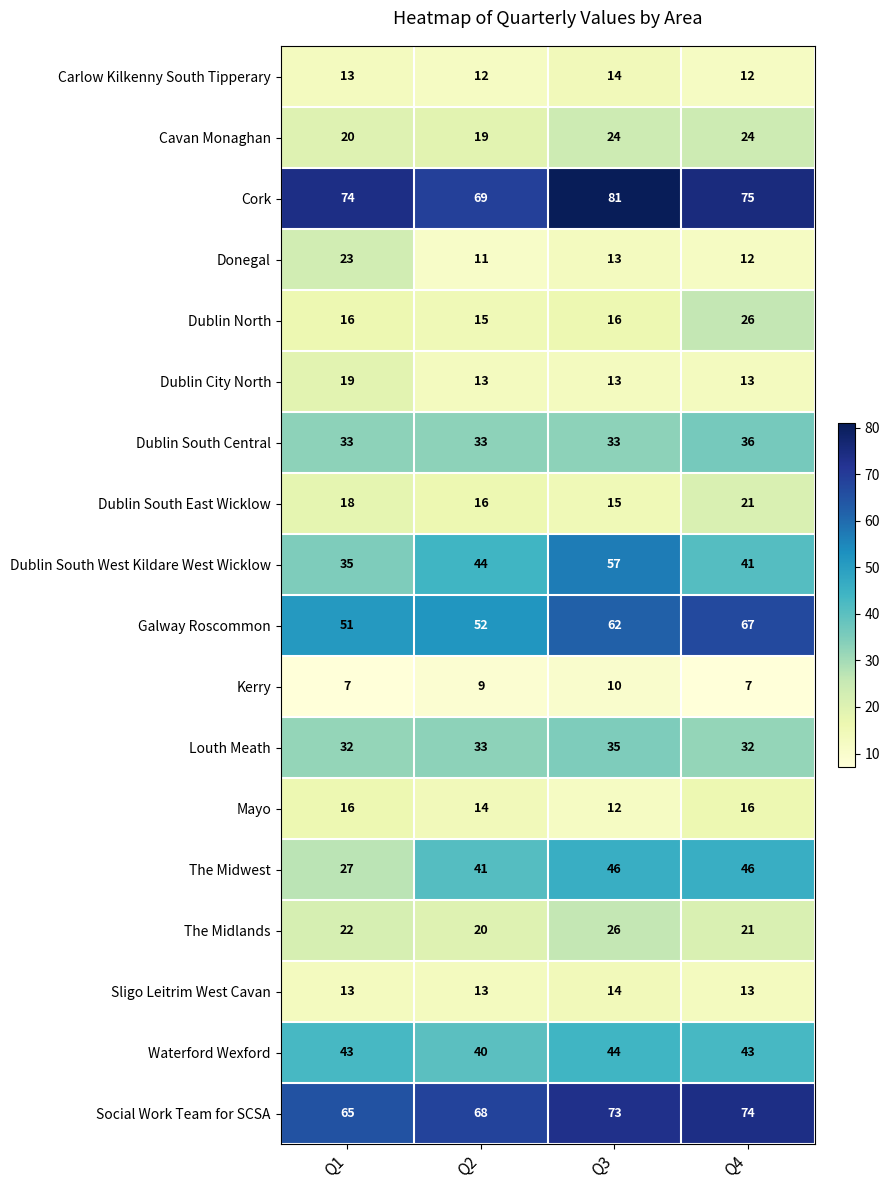

Count the number of data series in this chart.

18